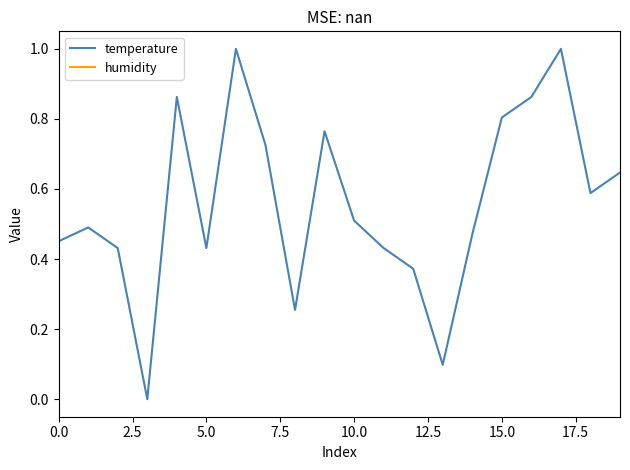

Is it true that temperature equals 0.1 at 10.0?

False